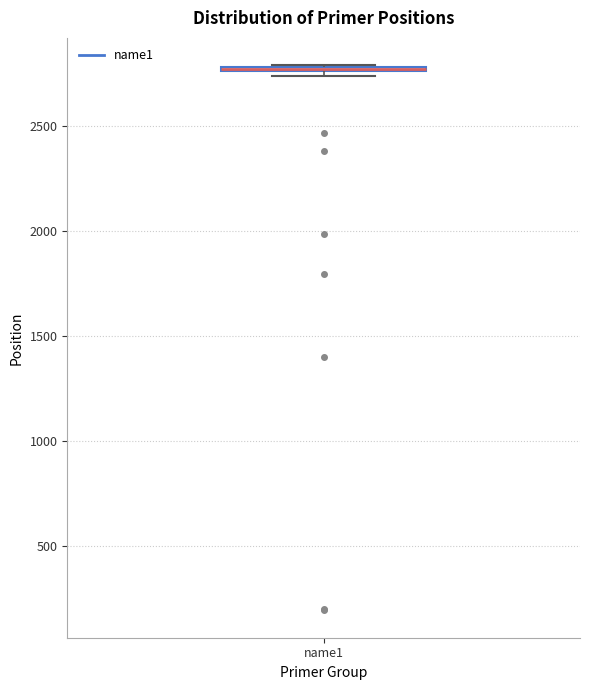

Where is the lower edge of the box for name1 on the y-axis? The values are not printed on the chart, so give them approximately, as read against the axis.

2750